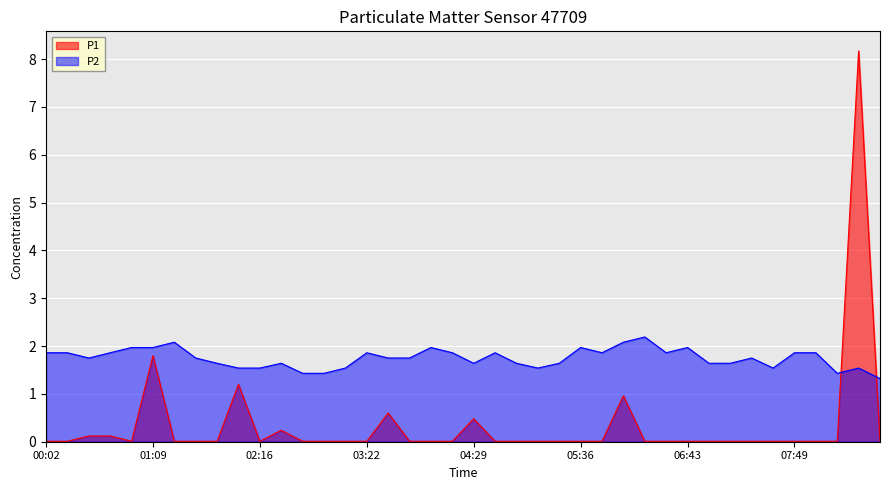

Rank the series at 06:43 from highest to lowest value.

P2, P1